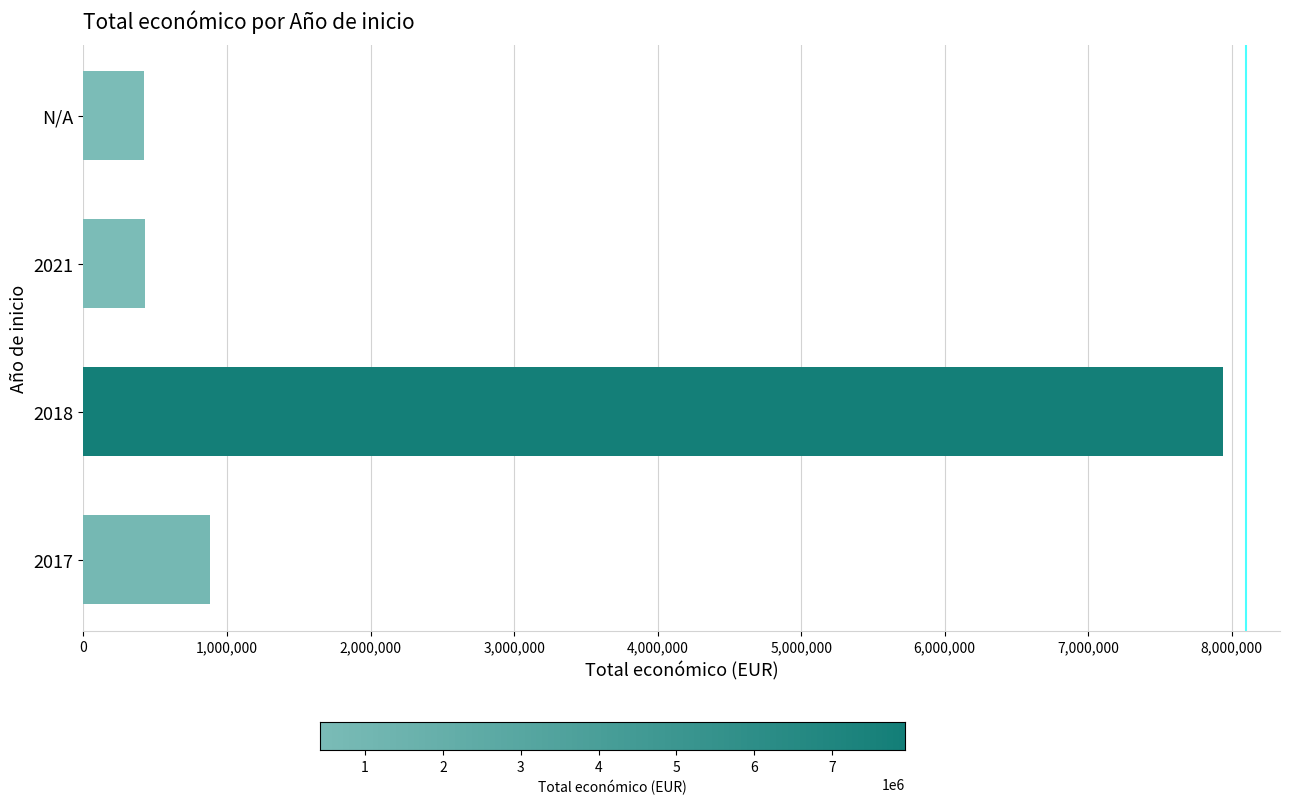

What is the difference between the maximum and minimum values?

7517146